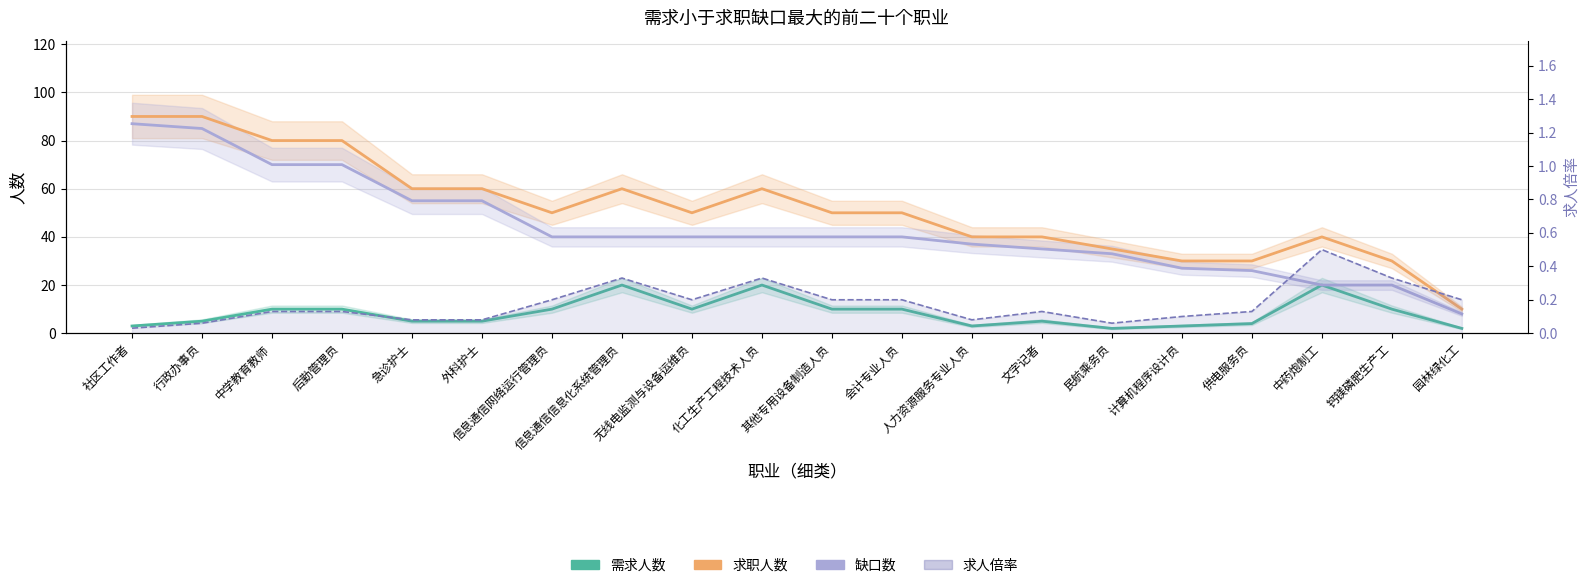

What is the greatest value displayed?

90